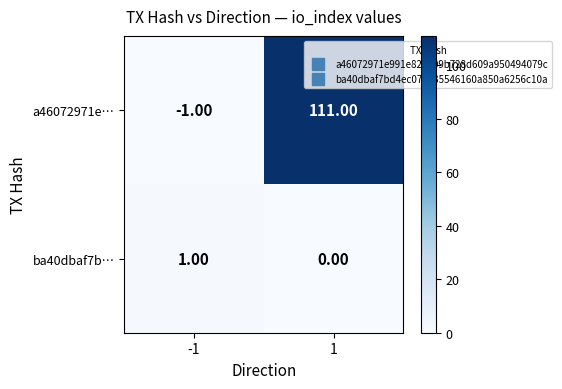

How many distinct data groups are displayed?

2